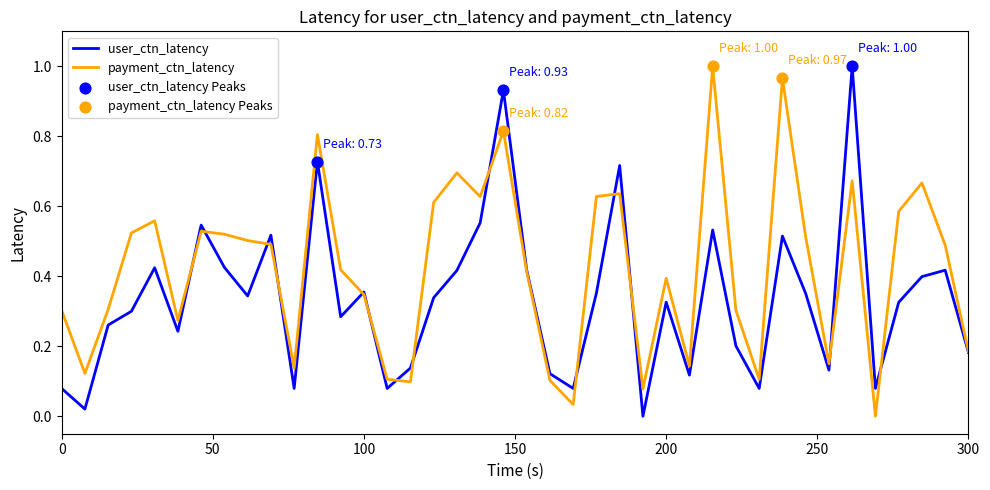

Which series has the largest total across all categories?

payment_ctn_latency